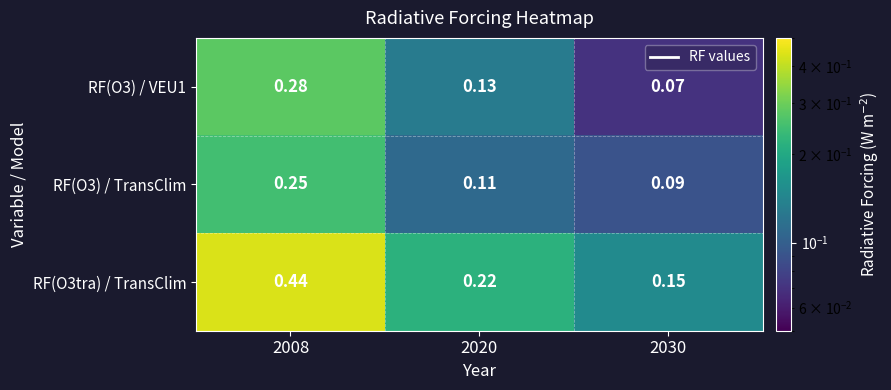

Is the value of RF(O3) / VEU1 at 2030 greater than the value of RF(O3tra) / TransClim at 2020?

No